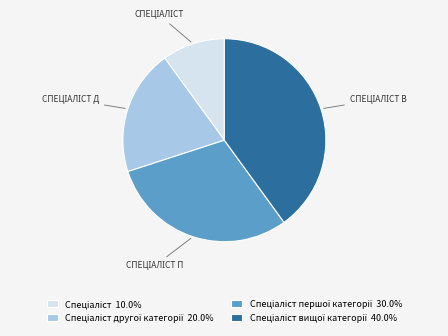

How many segments does this pie chart have?

4